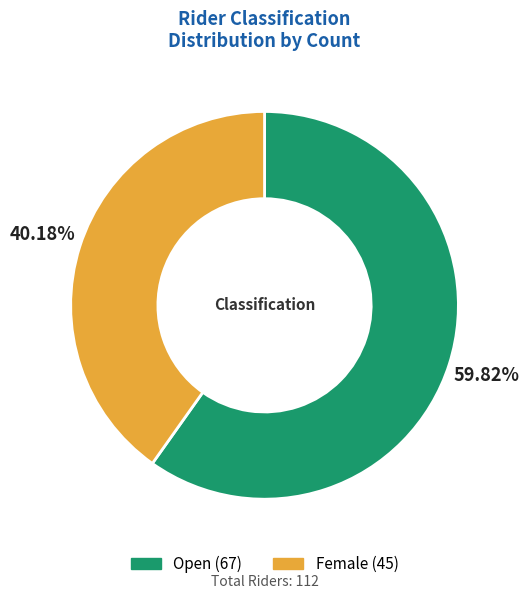

To the nearest percent, what is the average slice percentage?

50%